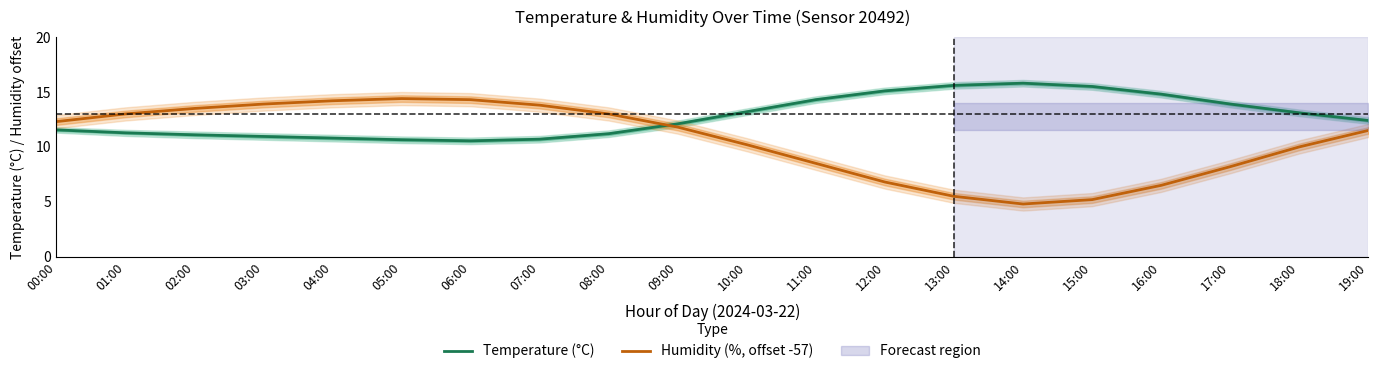

Does the chart display data point markers on the line(s)?

No